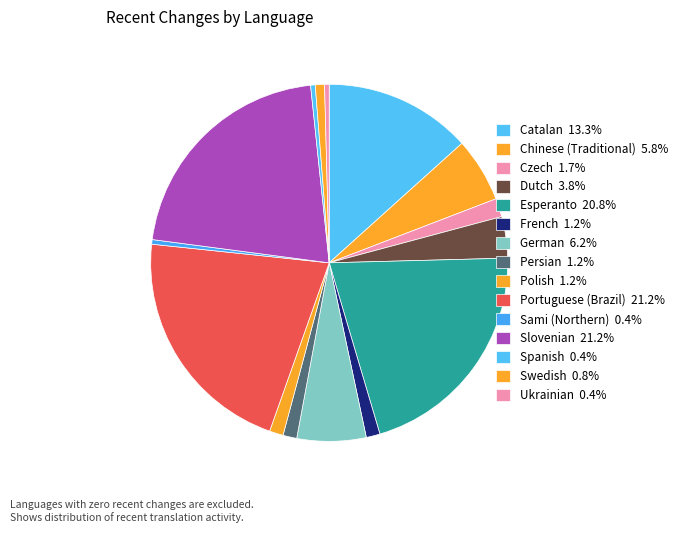

How many segments does this pie chart have?

15